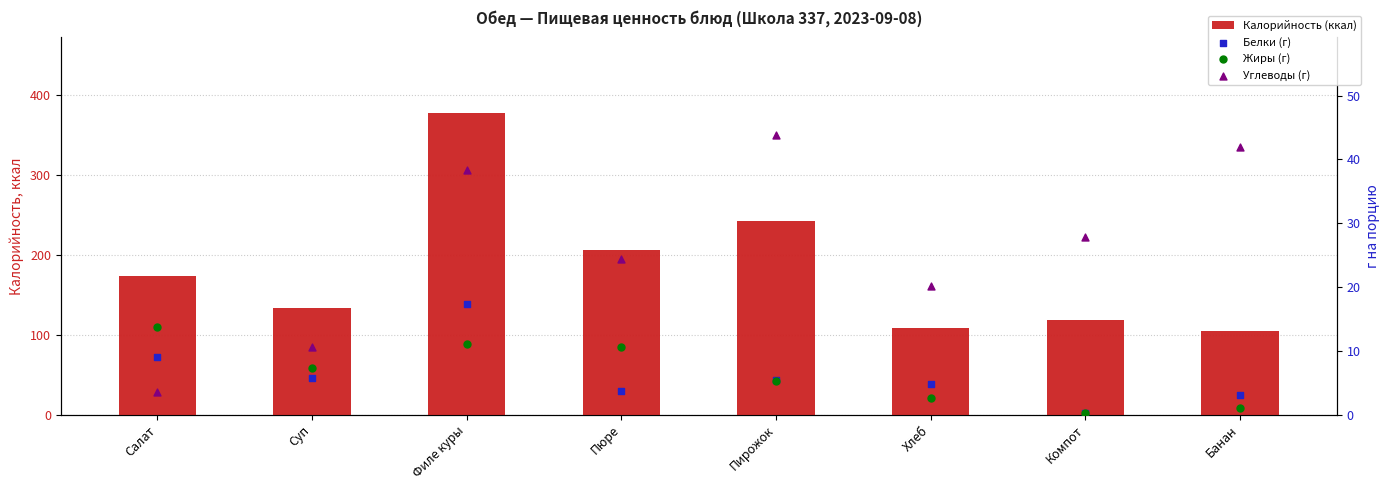

Is the value of Калорийность (ккал) at Хлеб greater than the value of Белки (г) at Салат?

Yes